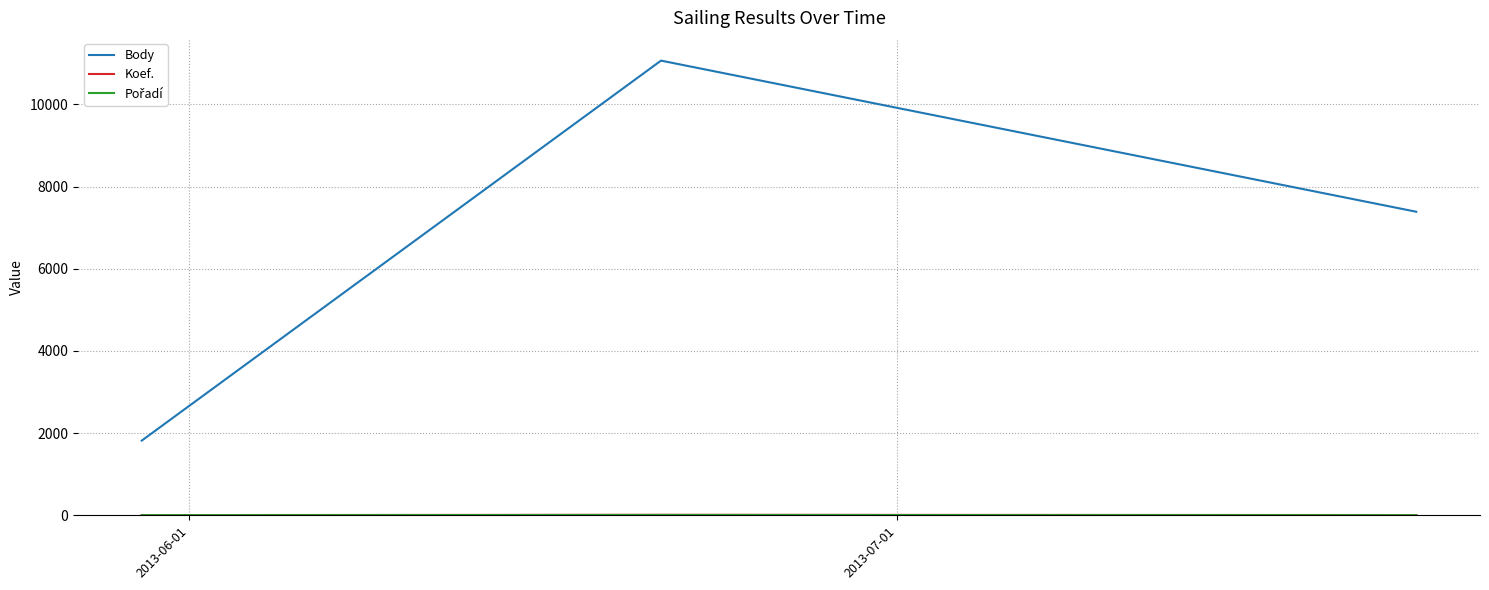

Which series has the widest spread of values?

Body